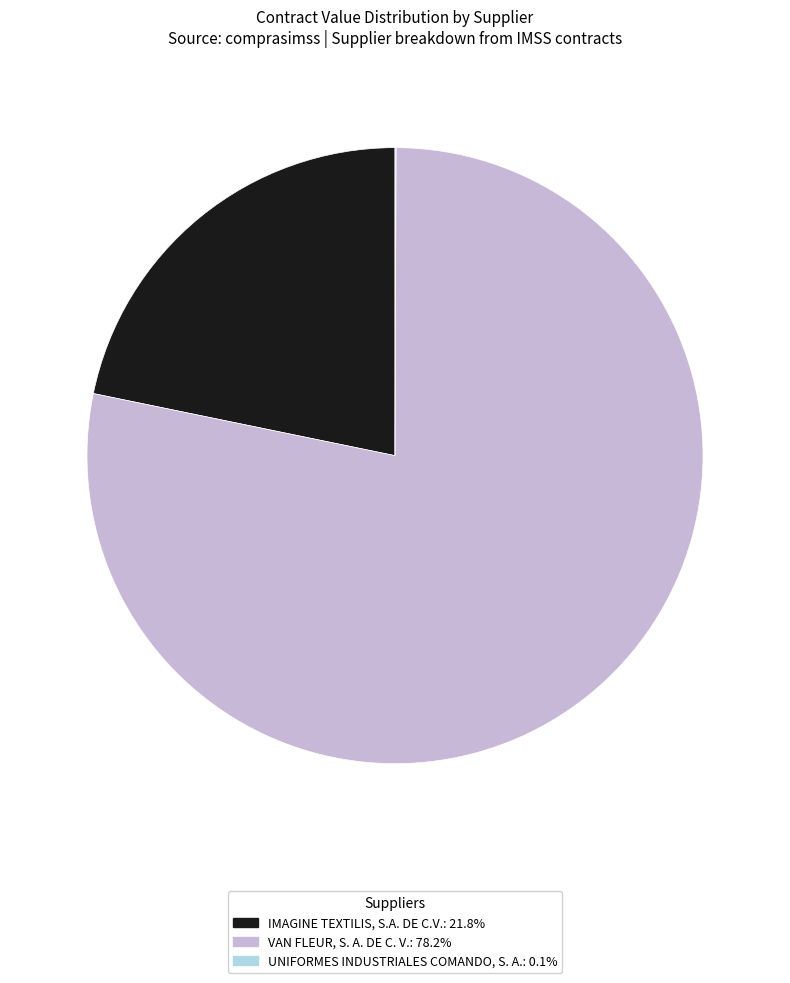

Which slice is the largest?

VAN FLEUR, S. A. DE C. V.